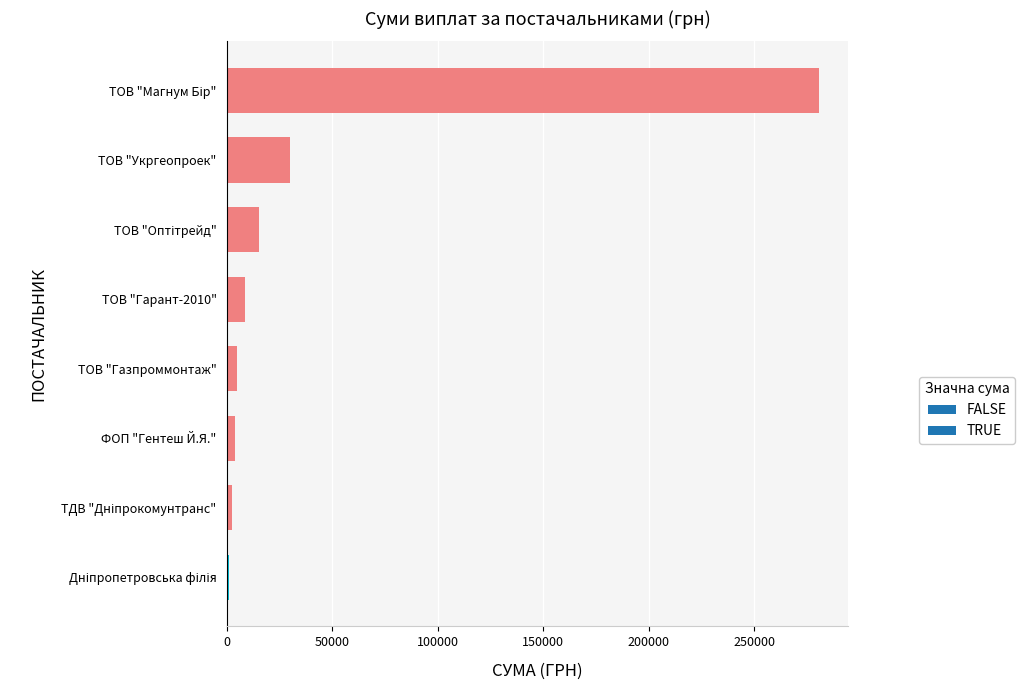

The value at ТОВ "Укргеопроек" is 29898.2. True or false?

True